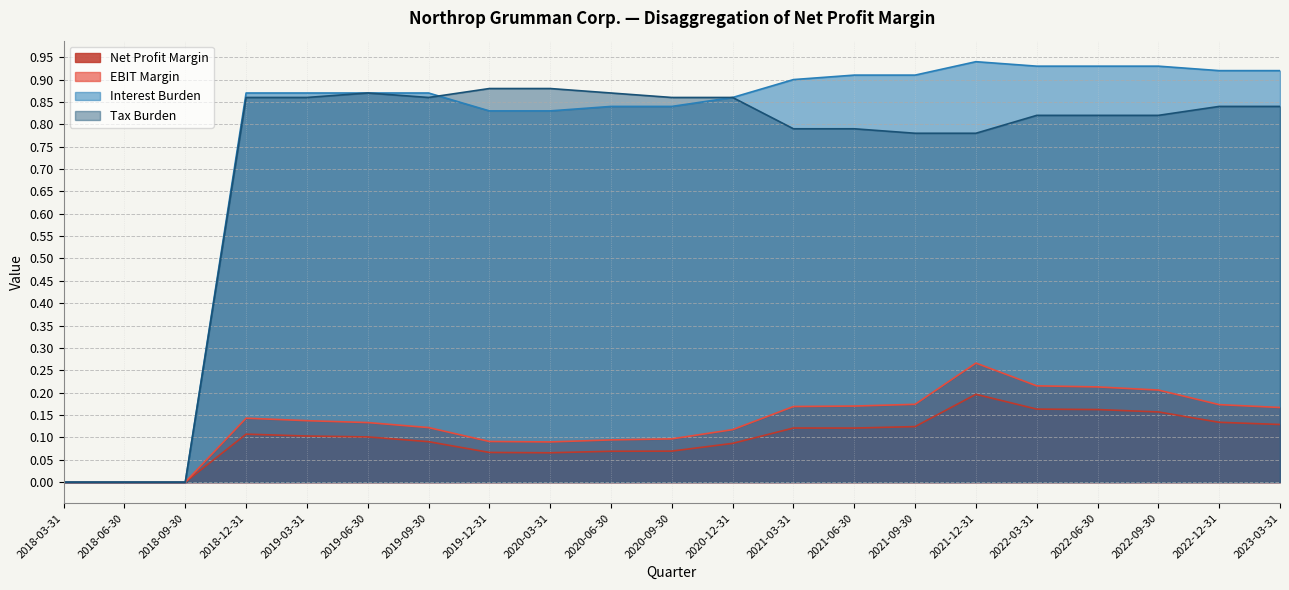

The EBIT Margin series shows 0.1 at 2019-12-31. True or false?

True